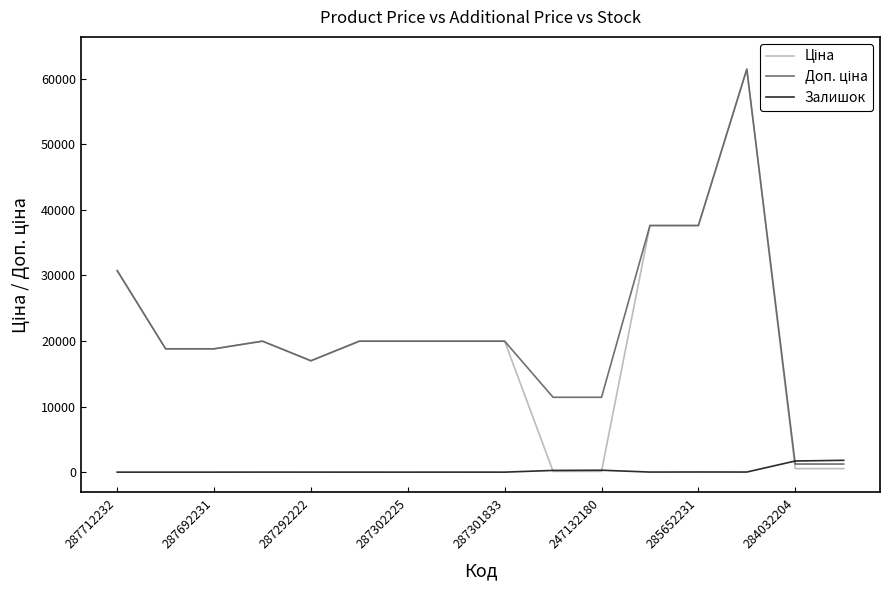

What is the maximum value shown in the chart?

61434.3